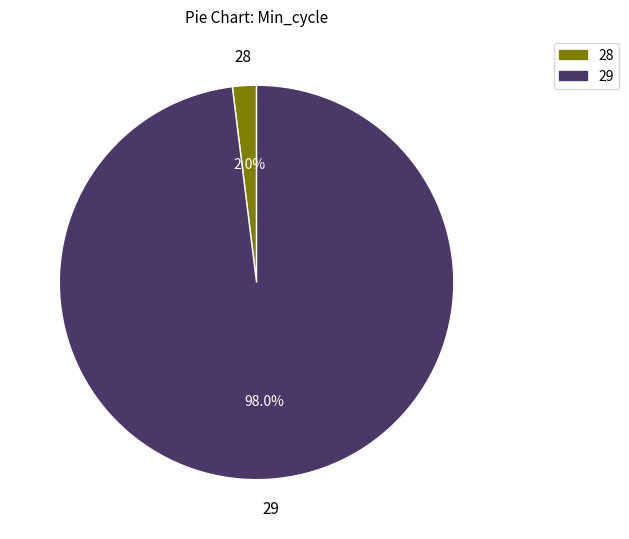

Is there any slice that represents more than half of the pie?

Yes